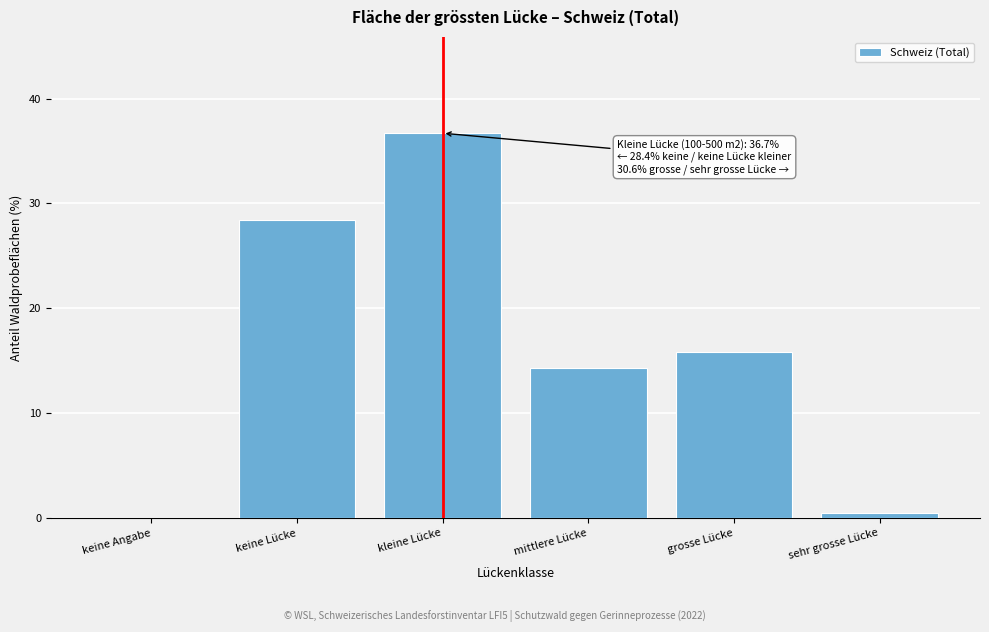

Reading right to left, extract all data points from this chart.

sehr grosse Lücke=0.5	grosse Lücke=15.8	mittlere Lücke=14.3	kleine Lücke=36.7	keine Lücke=28.4	keine Angabe=0.0